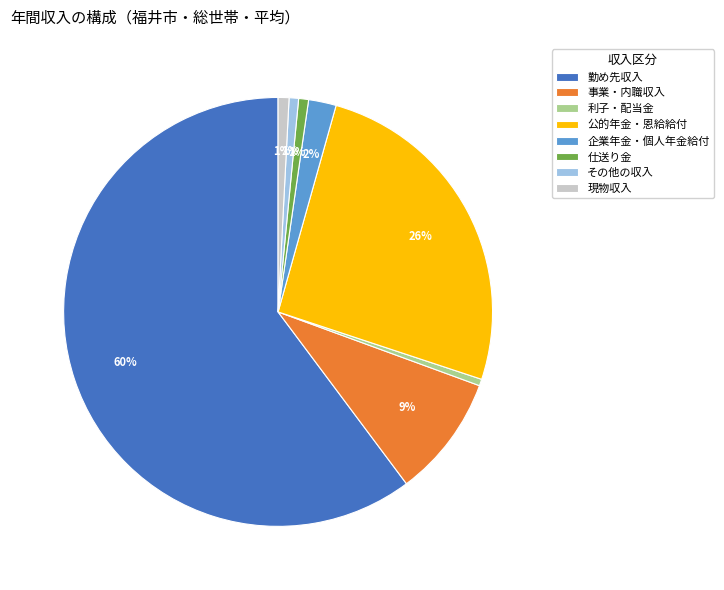

How many segments does this pie chart have?

8